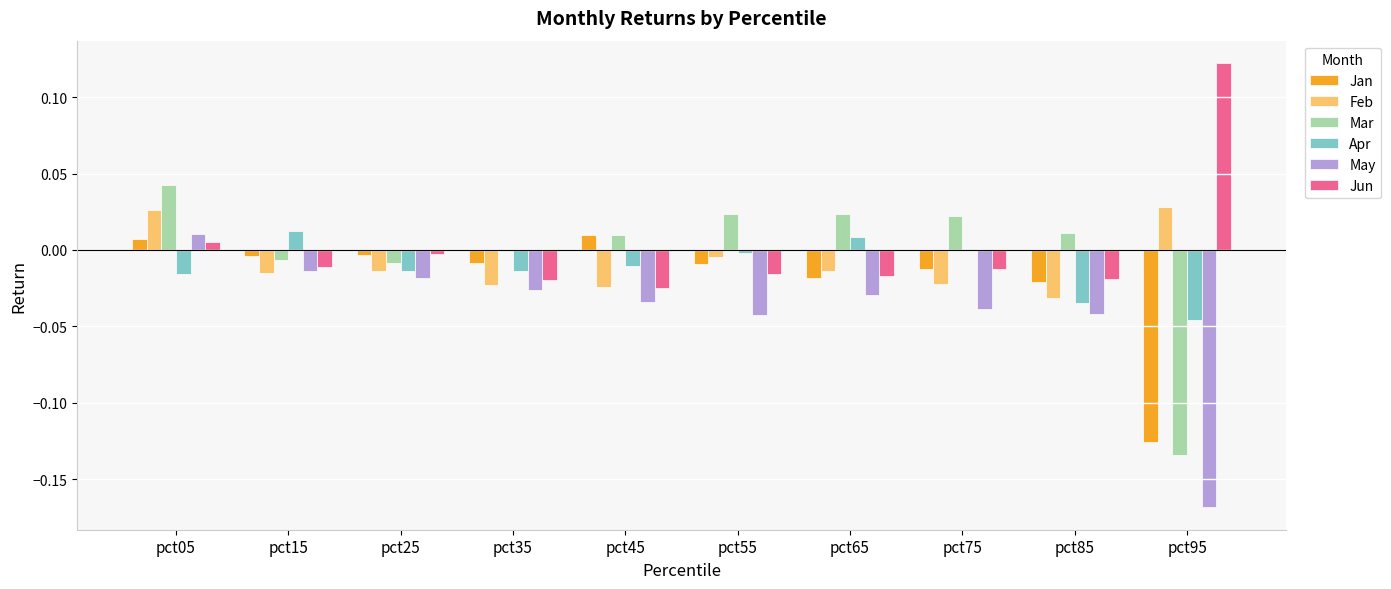

How many distinct data groups are displayed?

6